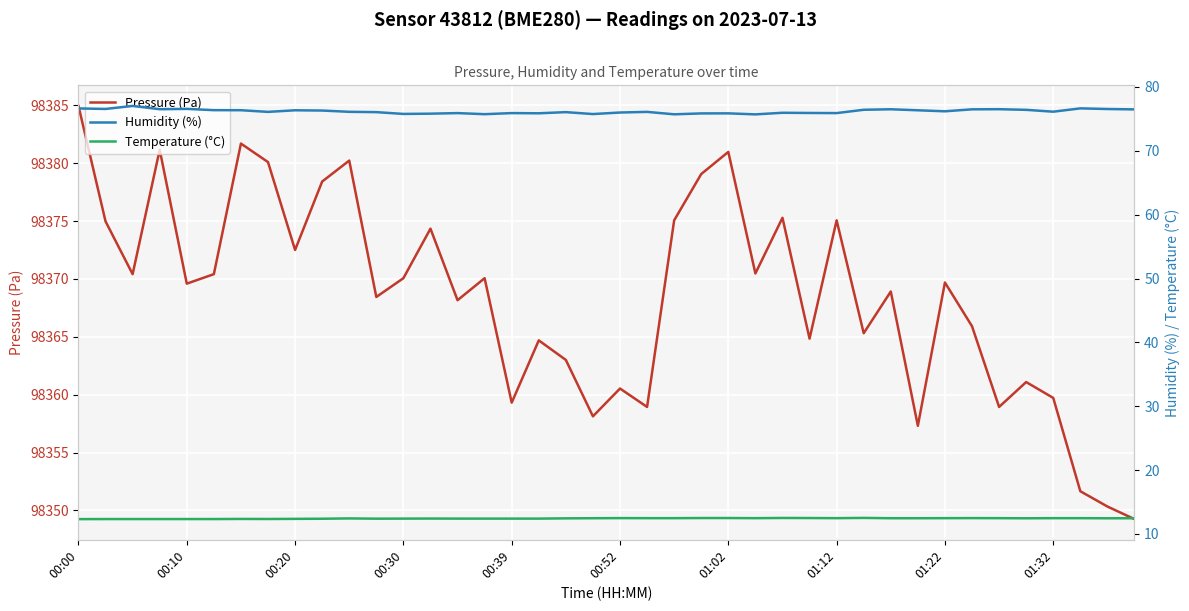

At 29, list the series in order from smallest to largest.

Temperature (°C), Humidity (%), Pressure (Pa)